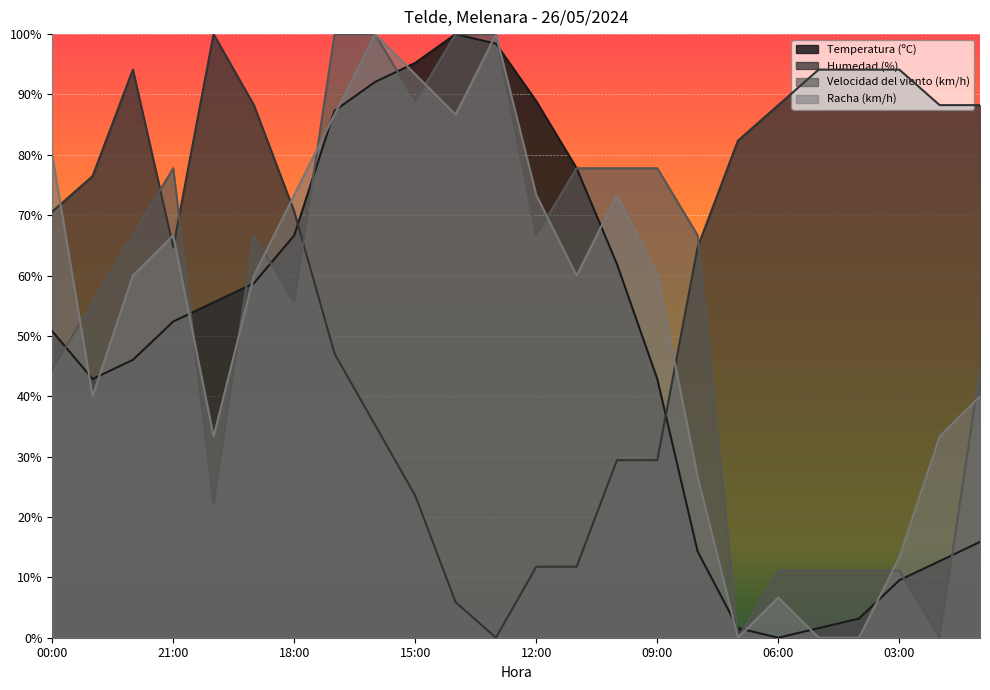

What position from the right is 04:00?

4